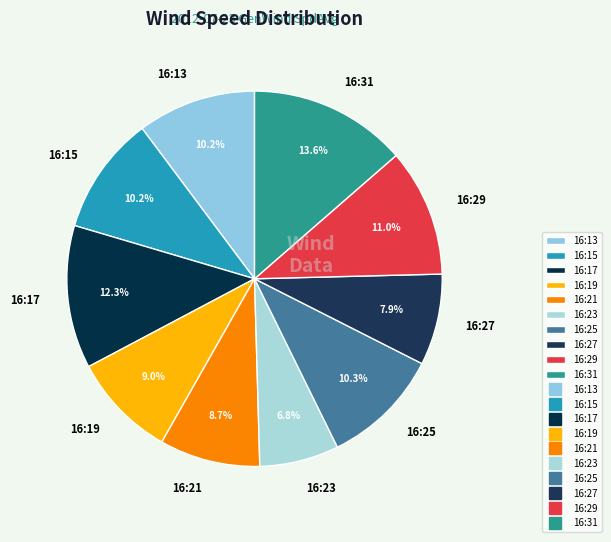

Which category has the smallest portion of the pie?

16:23